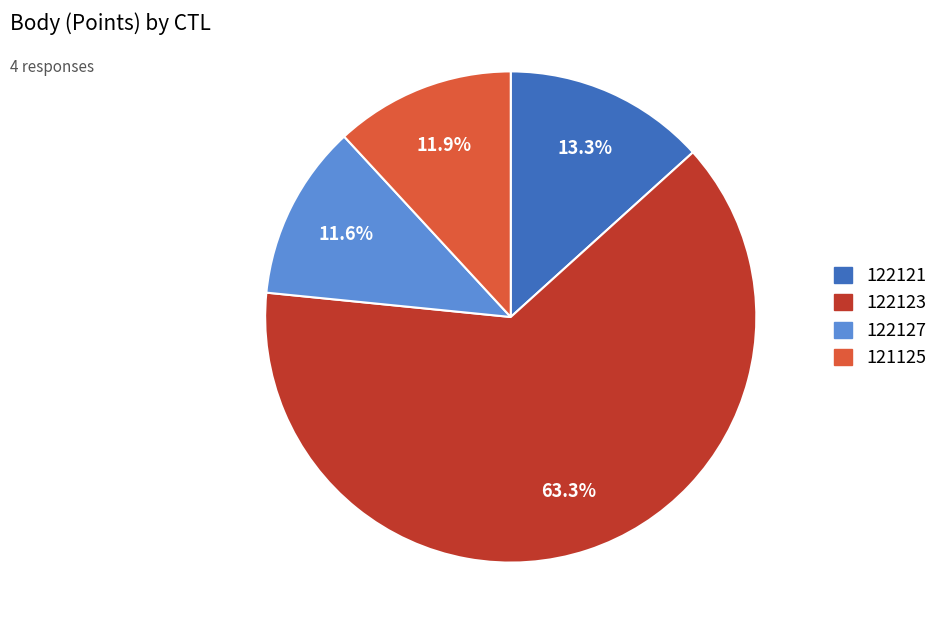

Is the sum of 122127 and 121125 greater than half?

No